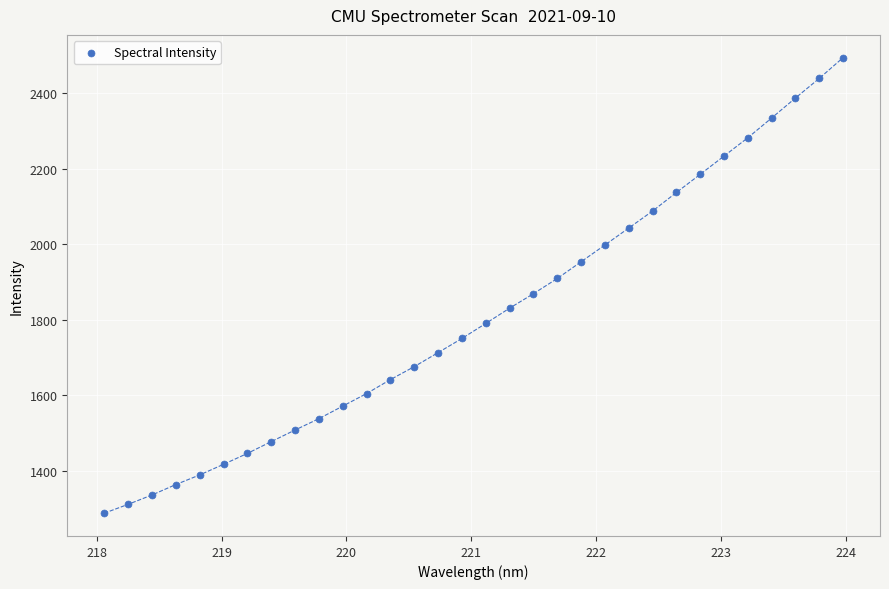

What is the range of Y values (max minus min)?

1205.2